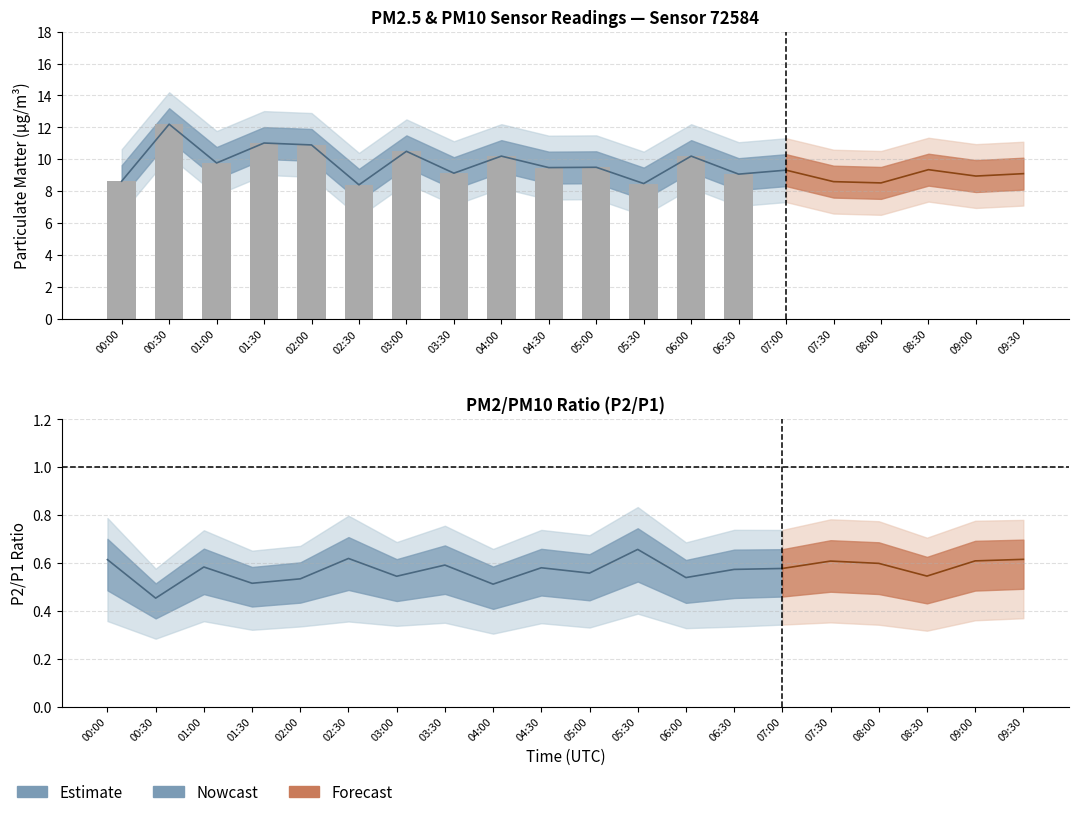

True or false: P2 has a value of 3.4 at 09:30.

False